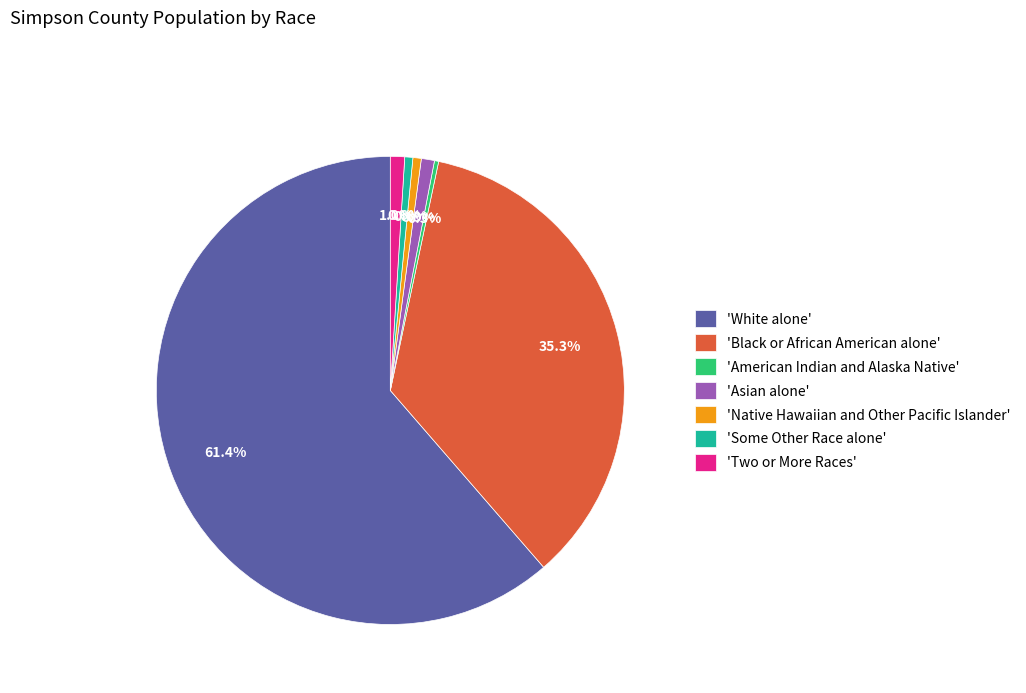

Count the number of slices in the pie.

7